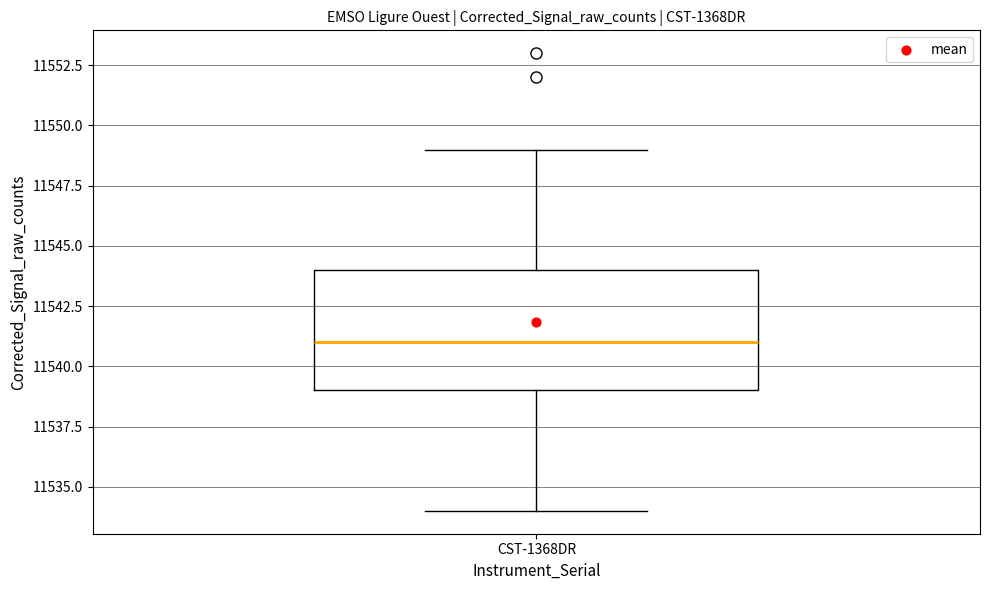

Transcribe this box plot: give where the median line is, the range the box spans, and where the two whiskers end, as read against the y-axis. The values are not printed on the chart, so give them approximately, as read against the axis.

median 11541, box 11539 to 11544, whiskers 11534 to 11549